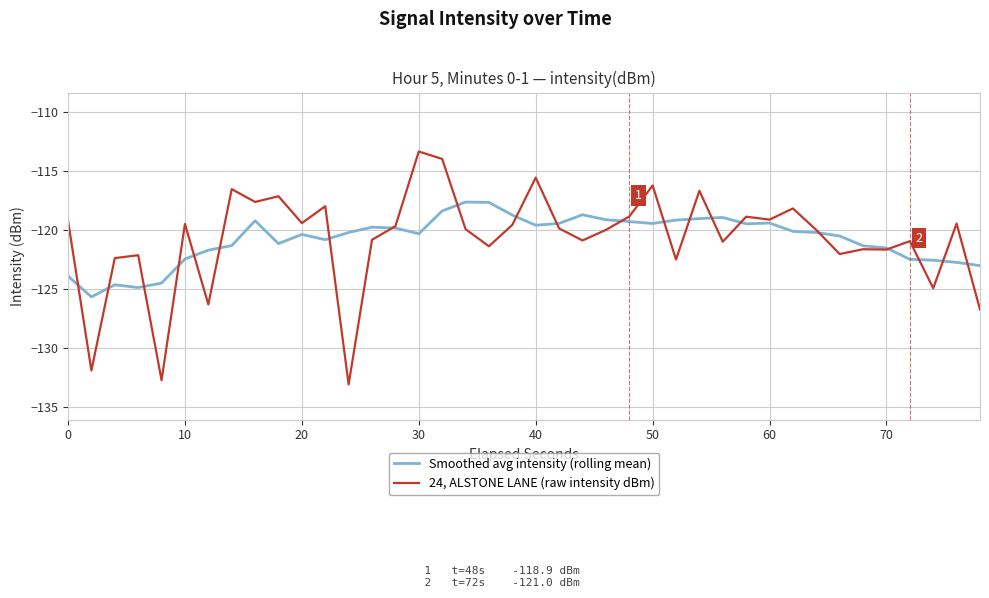

Which series has the widest spread of values?

24, ALSTONE LANE (raw intensity dBm)